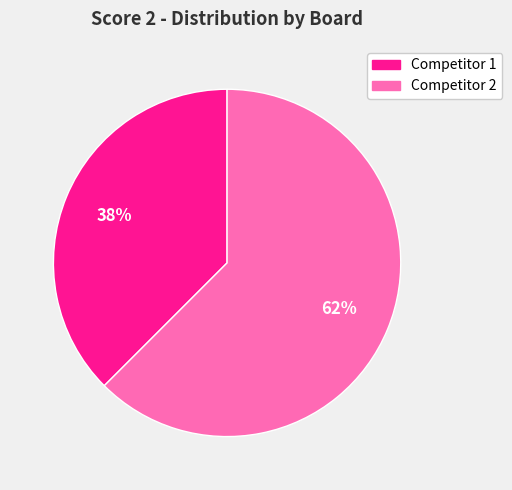

Does any single category account for the majority?

Yes